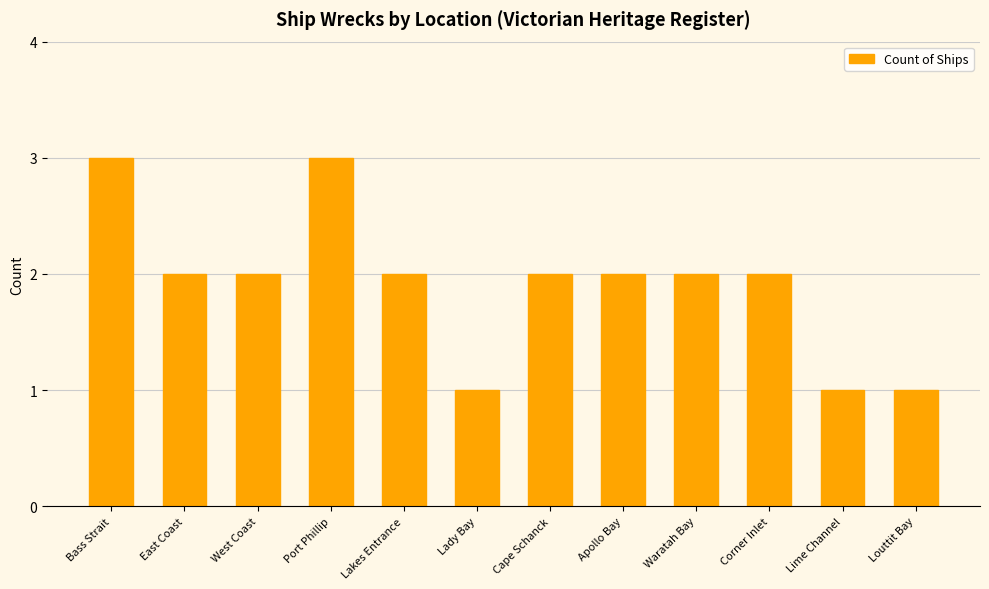

What is the value of the 7th bar from the left?

2